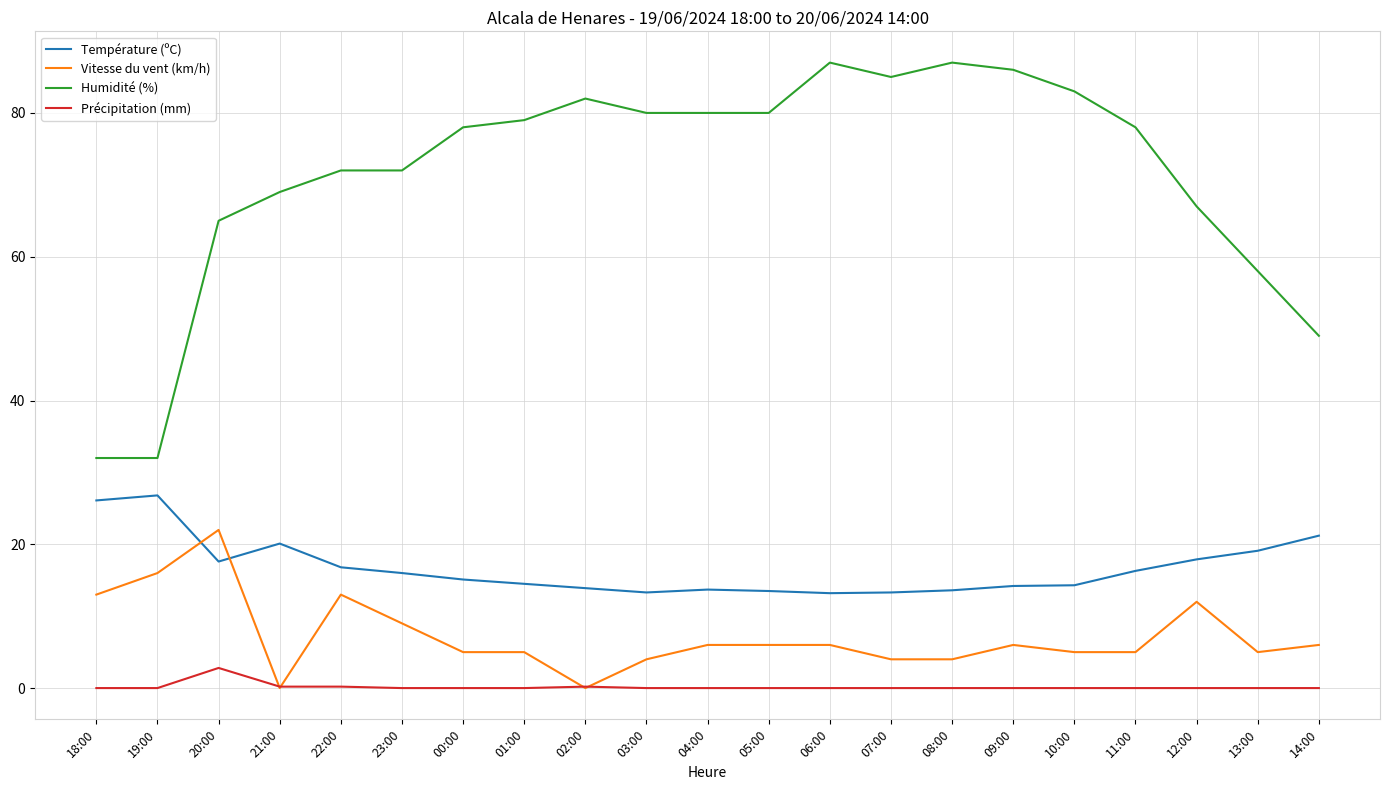

True or false: Humidité (%) has a value of 37.3 at 03:00.

False